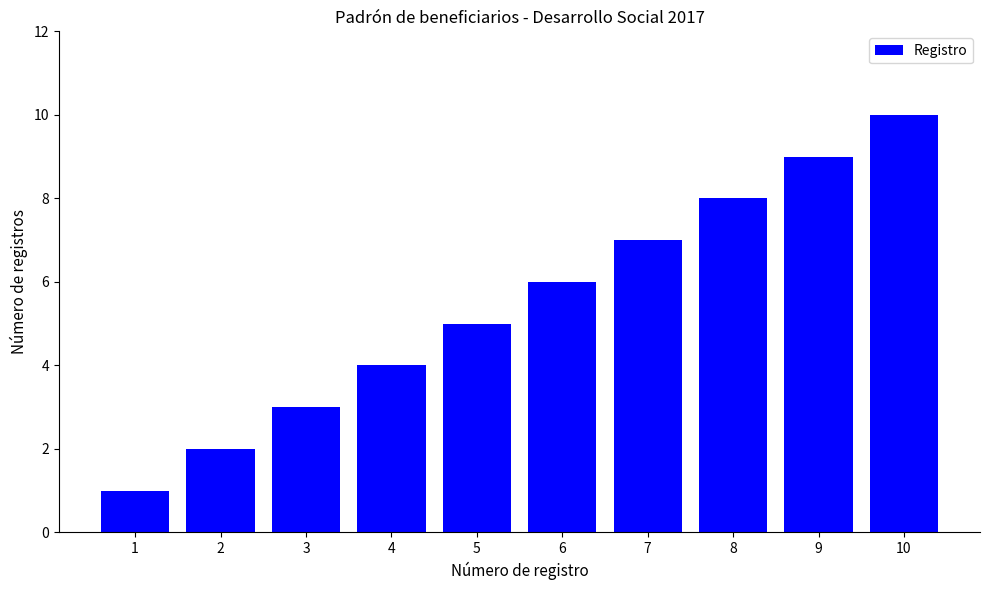

Count the values in the range 3 to 8.

6